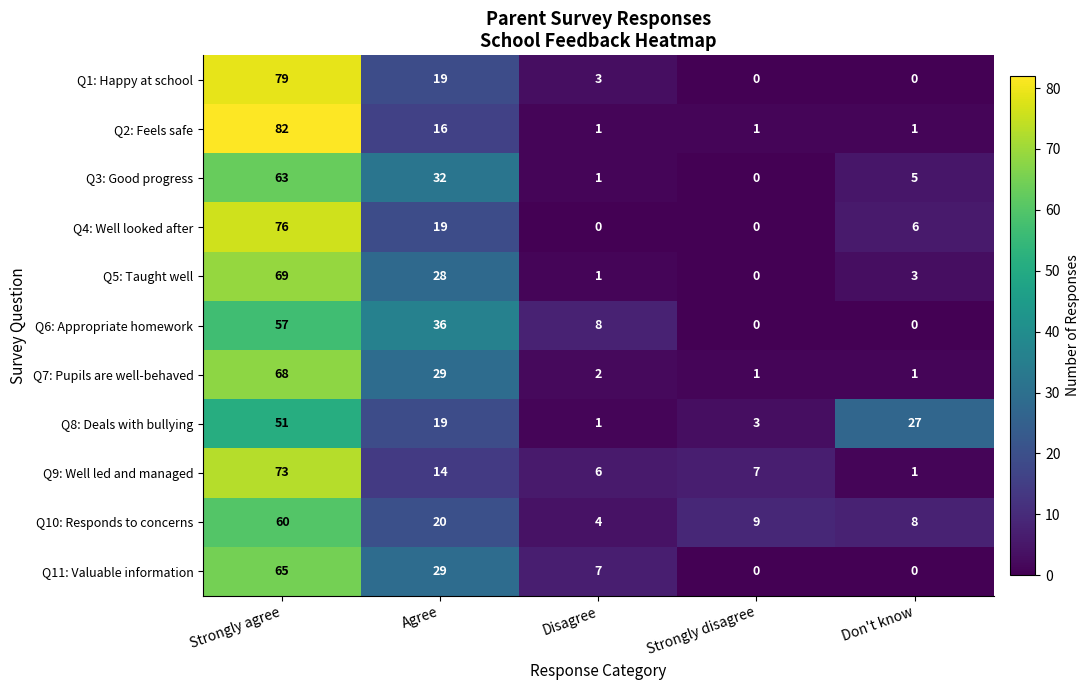

What is the sum of all Q3: Good progress values?

101